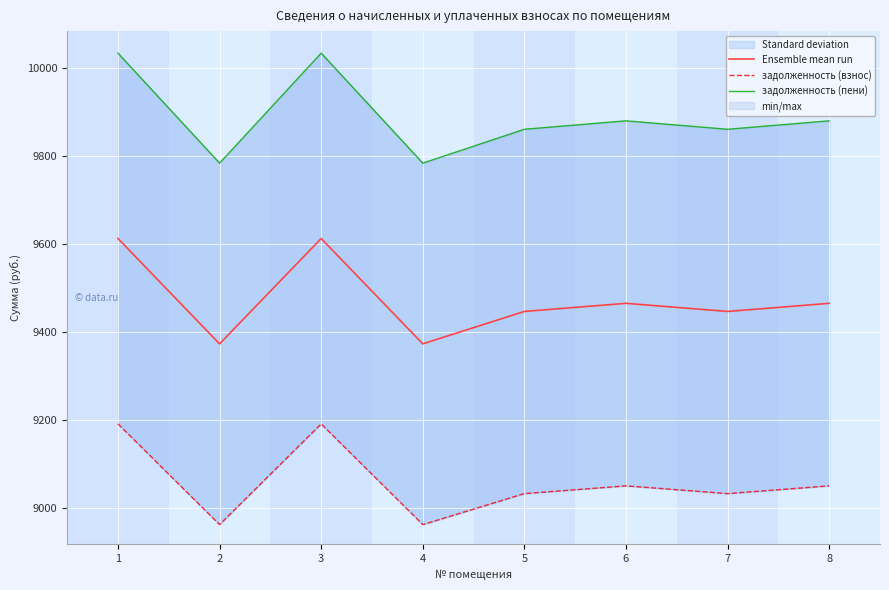

Which has a higher value, 5 or 8?

8